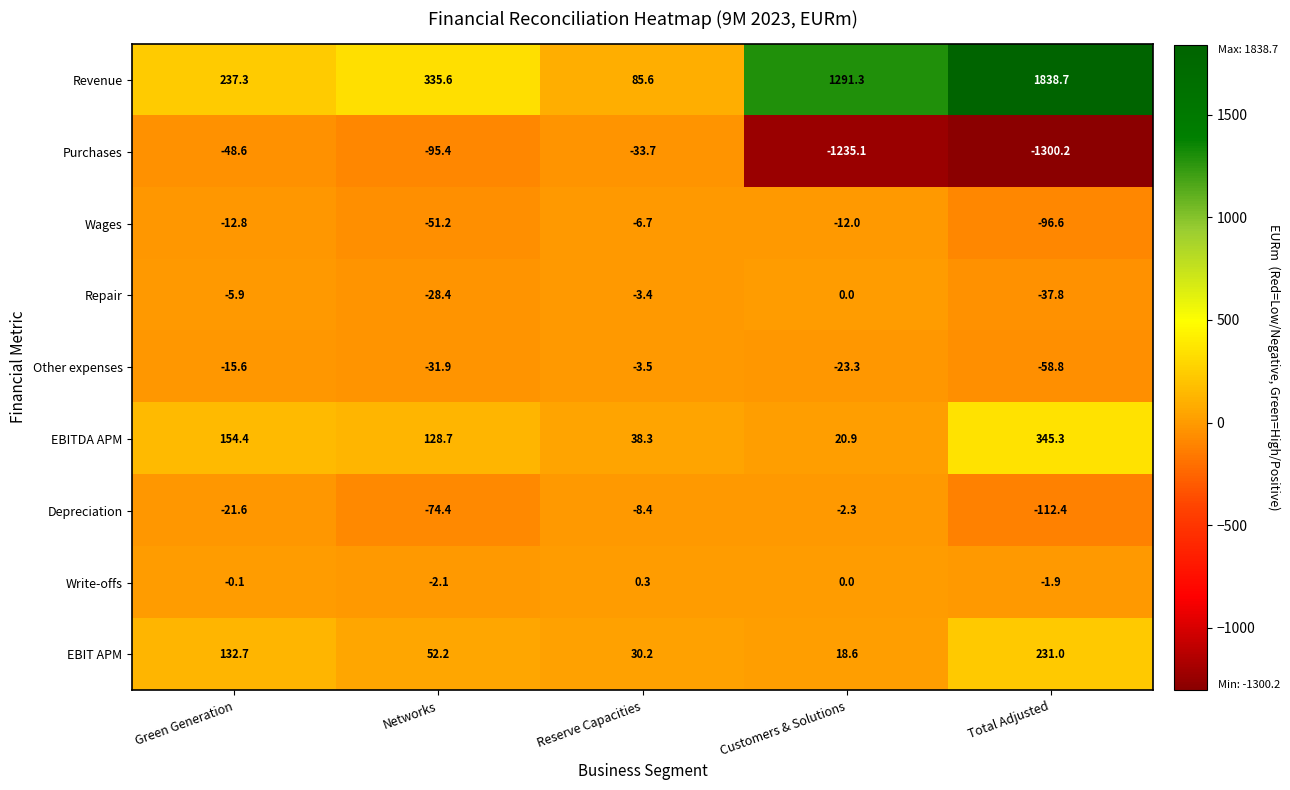

At Reserve Capacities, list the series in order from smallest to largest.

Purchases, Depreciation, Wages, Other expenses, Repair, Write-offs, EBIT APM, EBITDA APM, Revenue